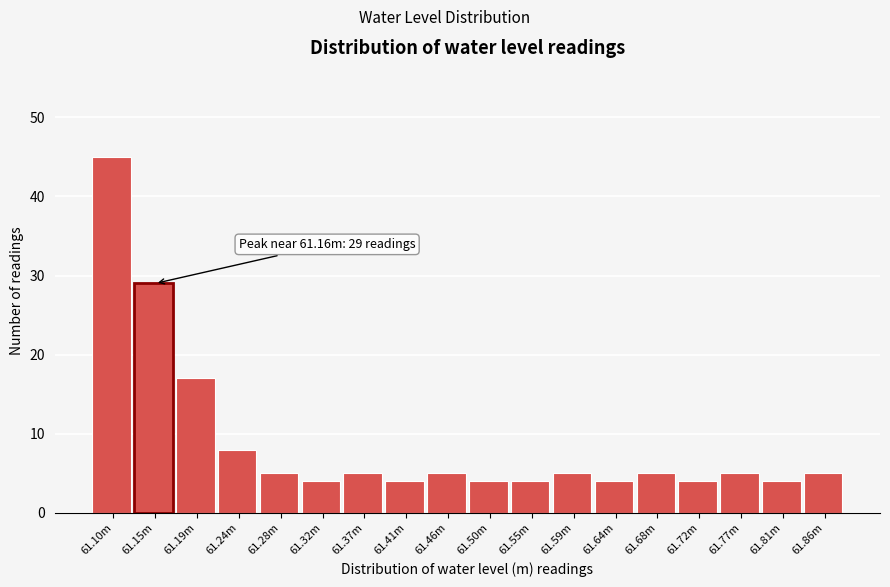

Reading right to left, transcribe all the data shown in this chart.

61.86m=5	61.81m=4	61.77m=5	61.72m=4	61.68m=5	61.64m=4	61.59m=5	61.55m=4	61.50m=4	61.46m=5	61.41m=4	61.37m=5	61.32m=4	61.28m=5	61.24m=8	61.19m=17	61.15m=29	61.10m=45